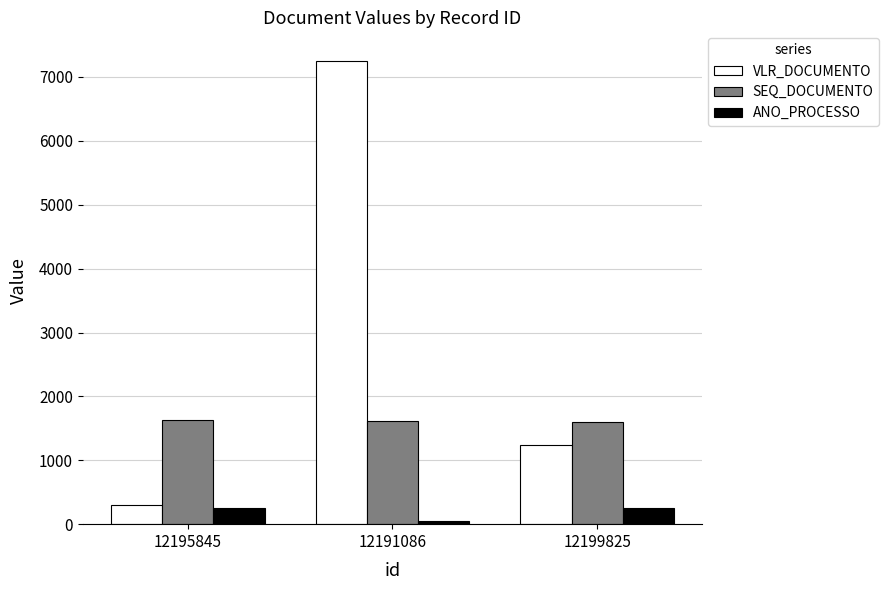

At 12191086, list the series in order from smallest to largest.

ANO_PROCESSO, SEQ_DOCUMENTO, VLR_DOCUMENTO